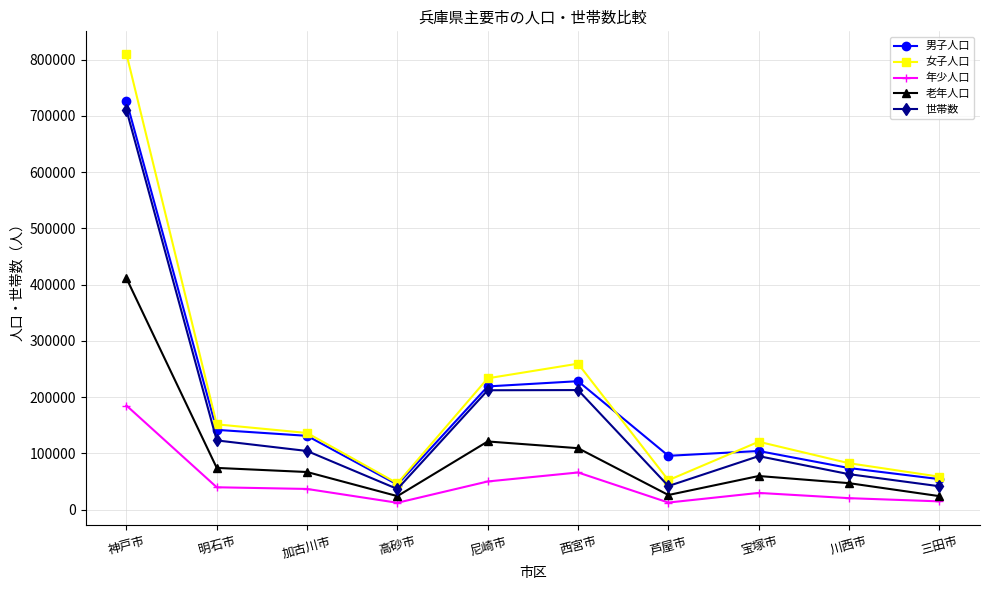

True or false: 老年人口 and 女子人口 intersect in this chart.

False